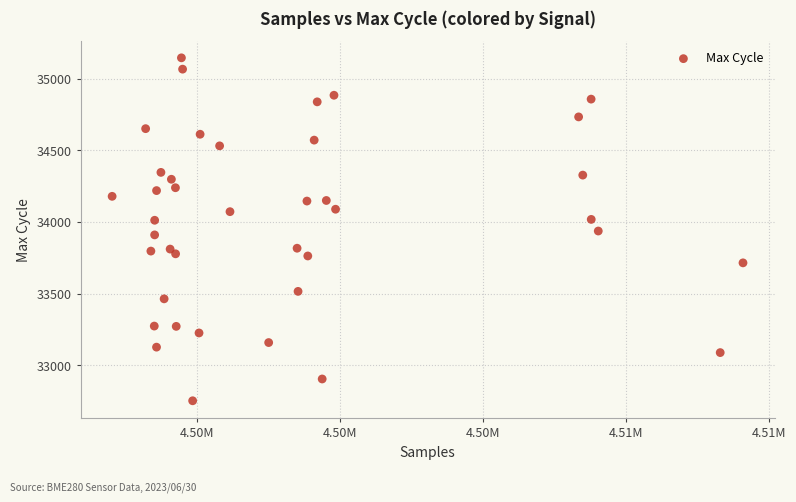

What is the range of X values (max minus min)?

22069